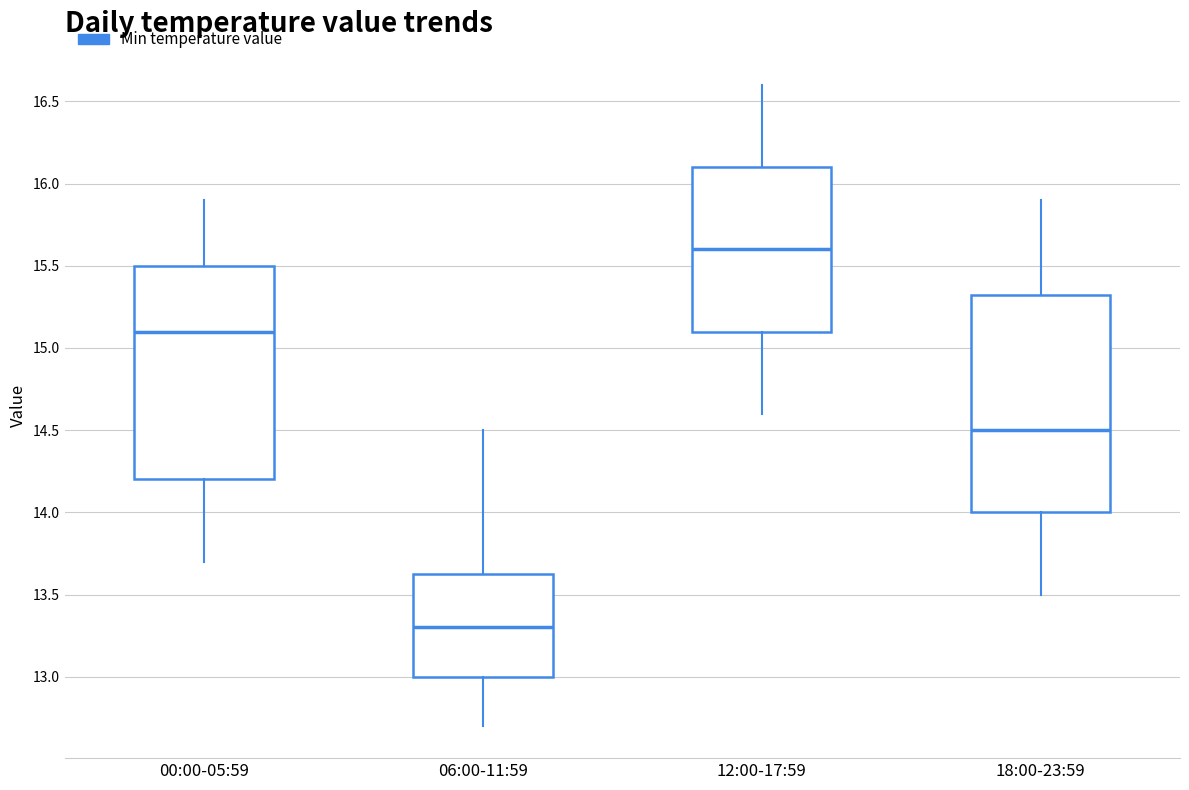

Where does the lower whisker of the box for 12:00-17:59 end on the y-axis? The values are not printed on the chart, so give them approximately, as read against the axis.

14.60